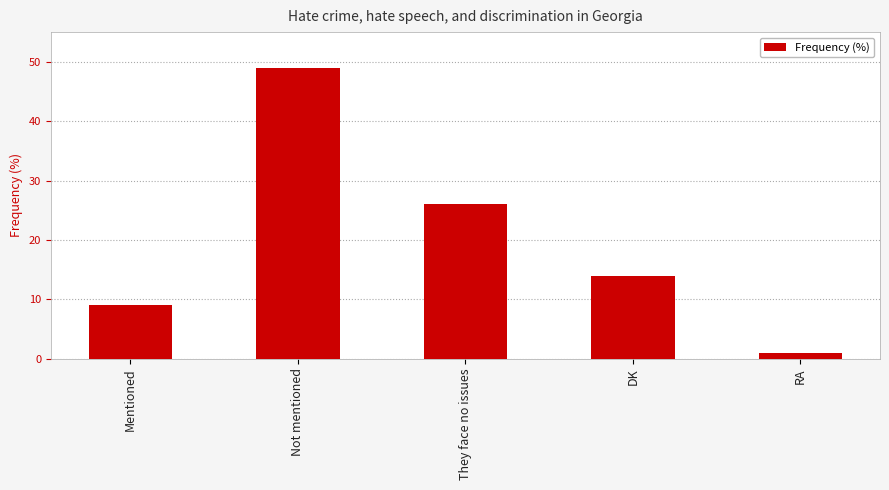

Approximately how many times larger is the value at They face no issues compared to Not mentioned?

0.5